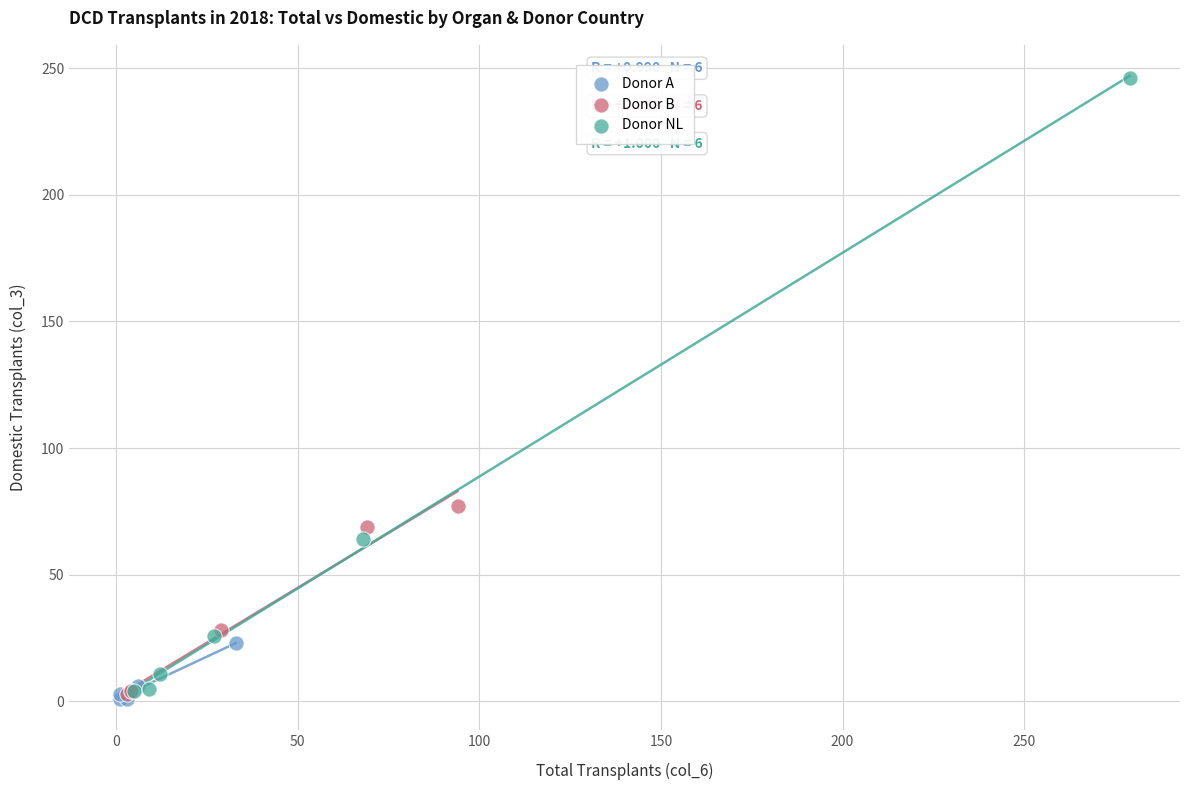

Which series has the largest Y range (max minus min)?

Donor NL